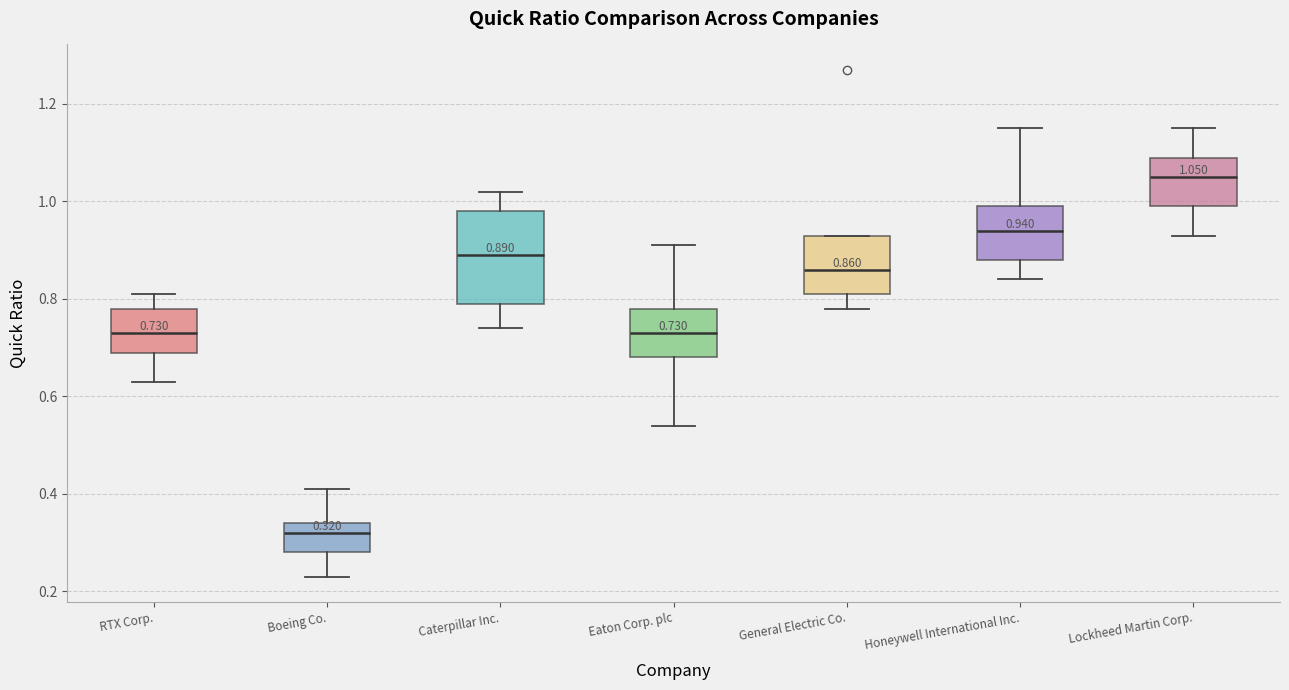

Comparing the boxes themselves (not the whiskers), which one is the tallest?

Caterpillar Inc.